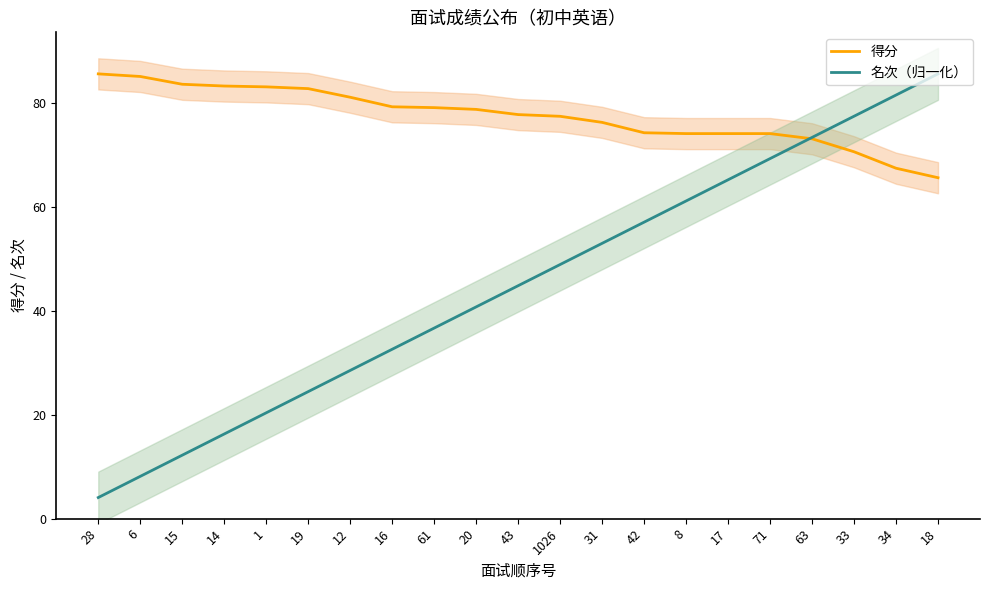

The value of 名次（归一化） at 31 is 53.0. True or false?

True